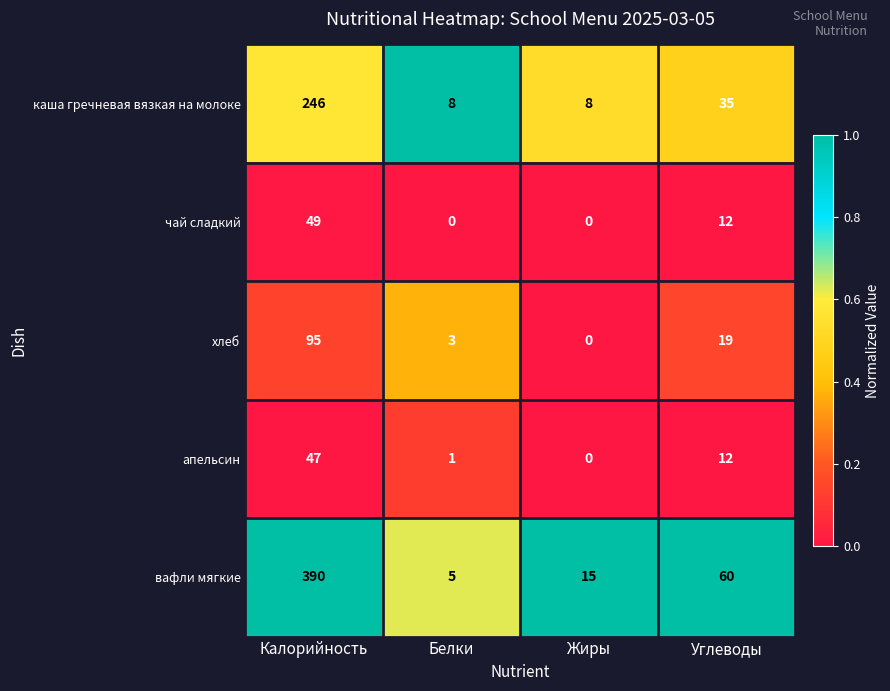

Reading left to right, transcribe all the data shown in this chart.

каша гречневая вязкая на молоке: 246	8	8	35
чай сладкий: 49	0	0	12
хлеб: 95	3	0	19
апельсин: 47	1	0	12
вафли мягкие: 390	5	15	60